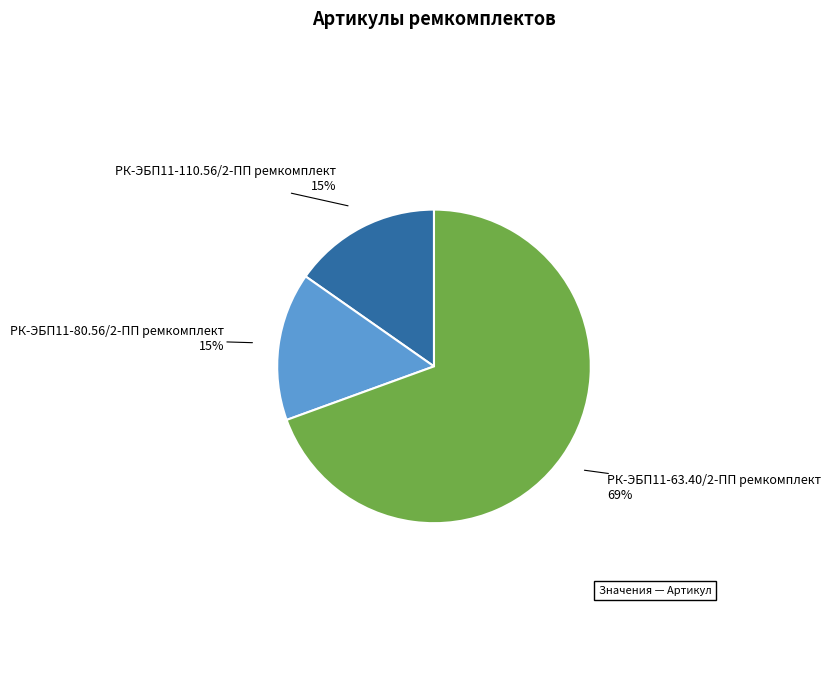

To the nearest percent, what is the combined percentage of РК-ЭБП11-80.56/2-ПП ремкомплект and РК-ЭБП11-63.40/2-ПП ремкомплект?

85%